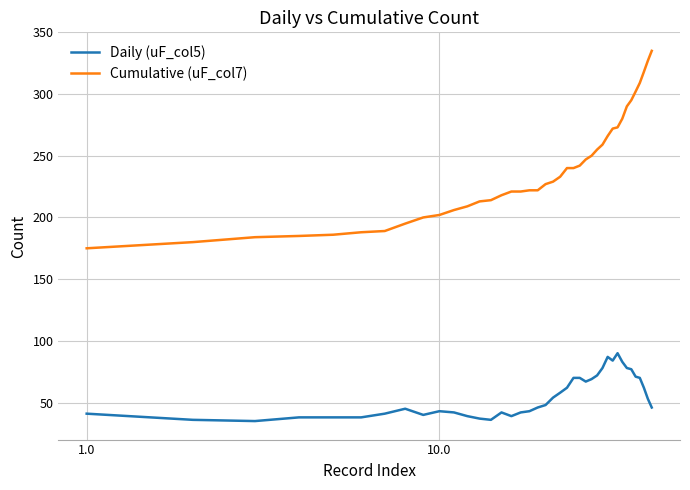

List the series in order of their peak value, highest first.

Cumulative (uF_col7), Daily (uF_col5)